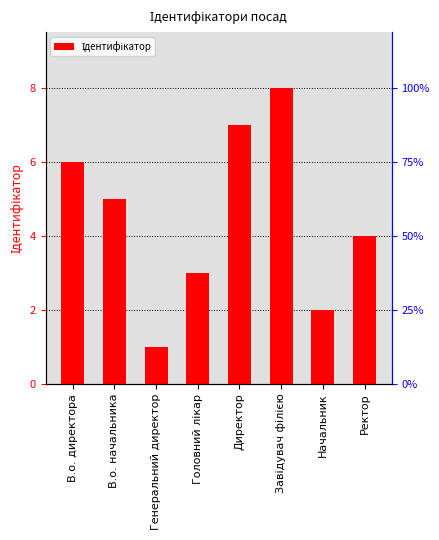

What is the change in value from Генеральний директор to Ректор?

+3